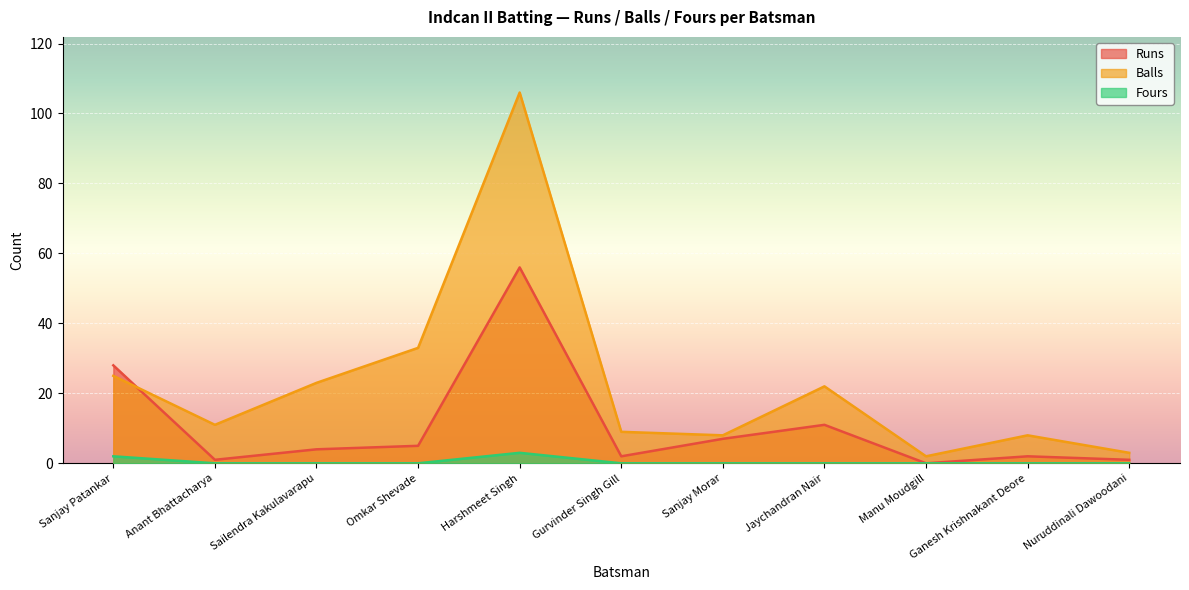

Is it true that Fours equals 1 at Nuruddinali Dawoodani?

False